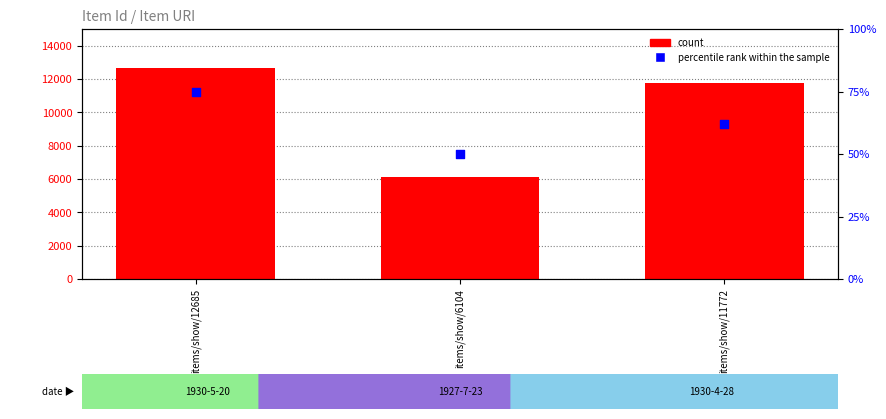

What is the total value across all series at items/show/11772?

11834